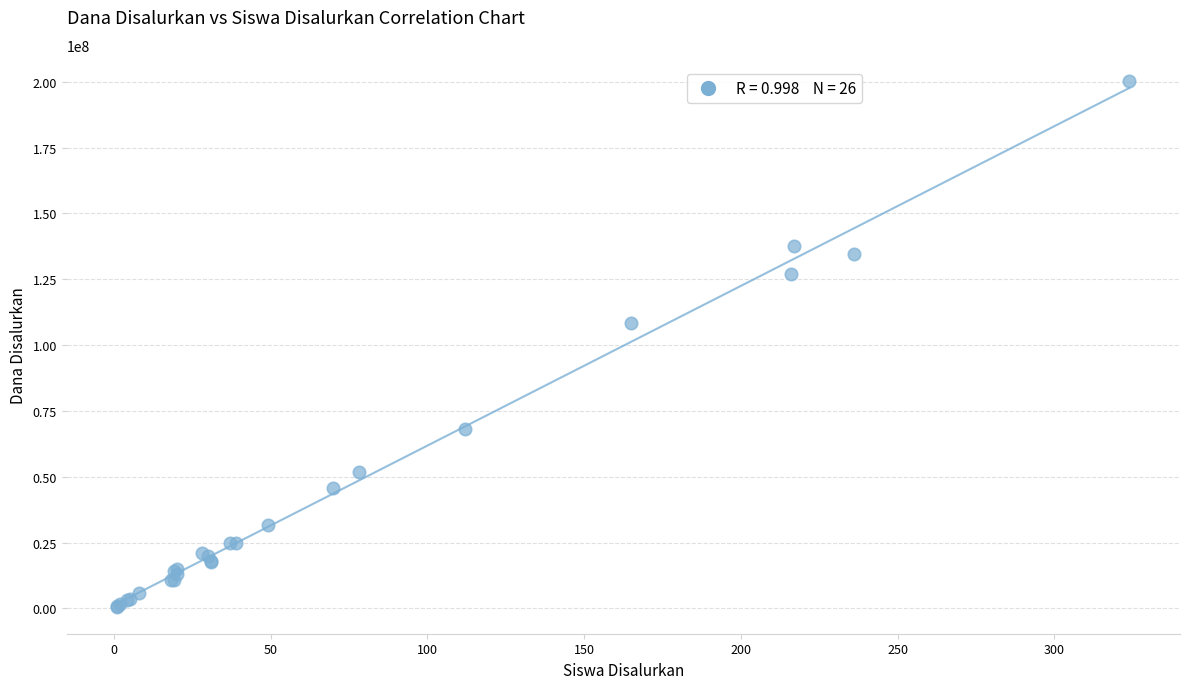

What Y value in the scatter plot is closest to 100312500?

108375000